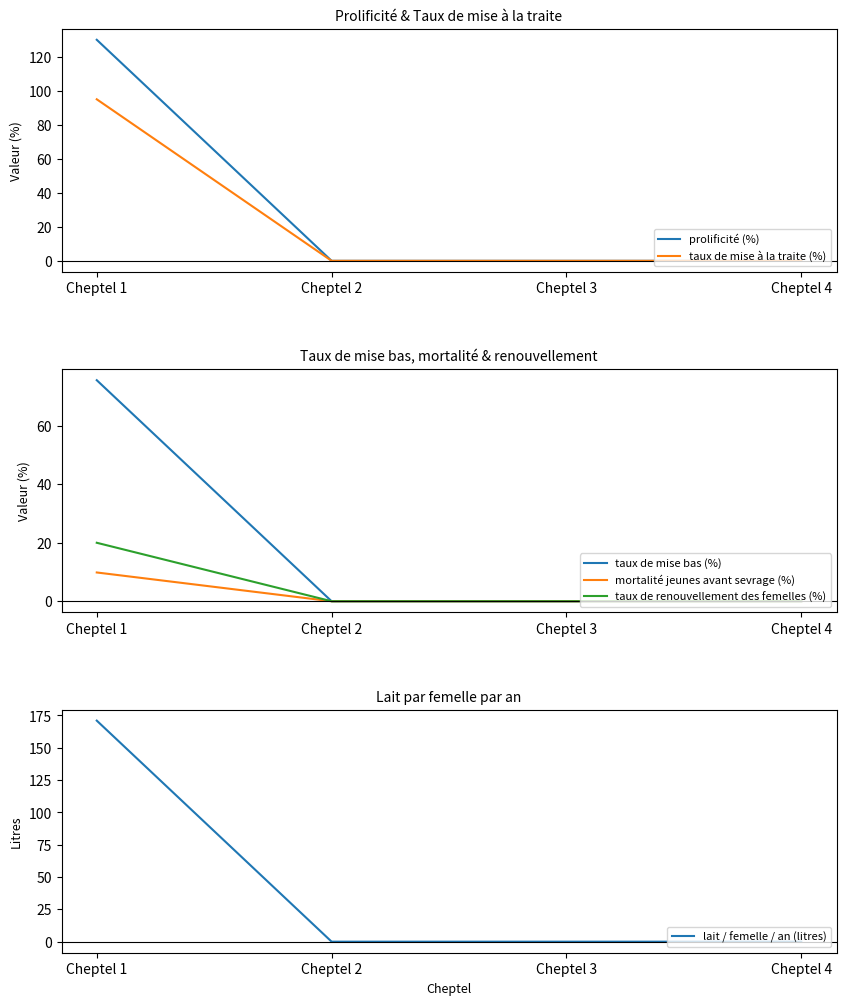

At which category is the sum across all series the highest?

Cheptel 1